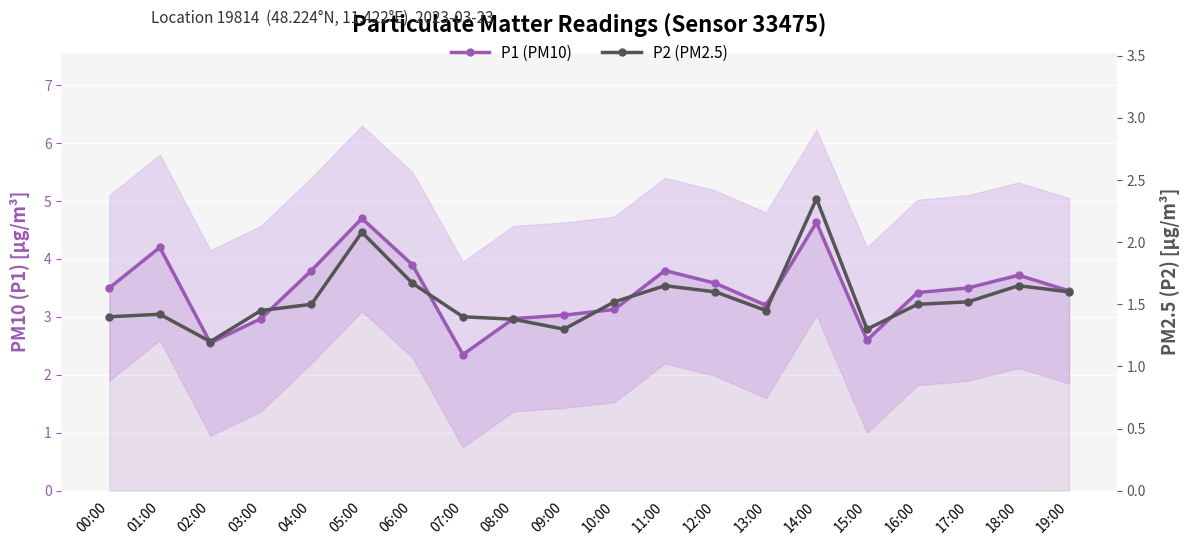

Reading right to left, what are all the values shown in this chart?

P1 (PM10): 19:00=3.5	18:00=3.7	17:00=3.5	16:00=3.4	15:00=2.6	14:00=4.6	13:00=3.2	12:00=3.6	11:00=3.8	10:00=3.1	09:00=3.0	08:00=3.0	07:00=2.4	06:00=3.9	05:00=4.7	04:00=3.8	03:00=3.0	02:00=2.5	01:00=4.2	00:00=3.5
P2 (PM2.5): 19:00=1.6	18:00=1.6	17:00=1.5	16:00=1.5	15:00=1.3	14:00=2.4	13:00=1.4	12:00=1.6	11:00=1.6	10:00=1.5	09:00=1.3	08:00=1.4	07:00=1.4	06:00=1.7	05:00=2.1	04:00=1.5	03:00=1.4	02:00=1.2	01:00=1.4	00:00=1.4